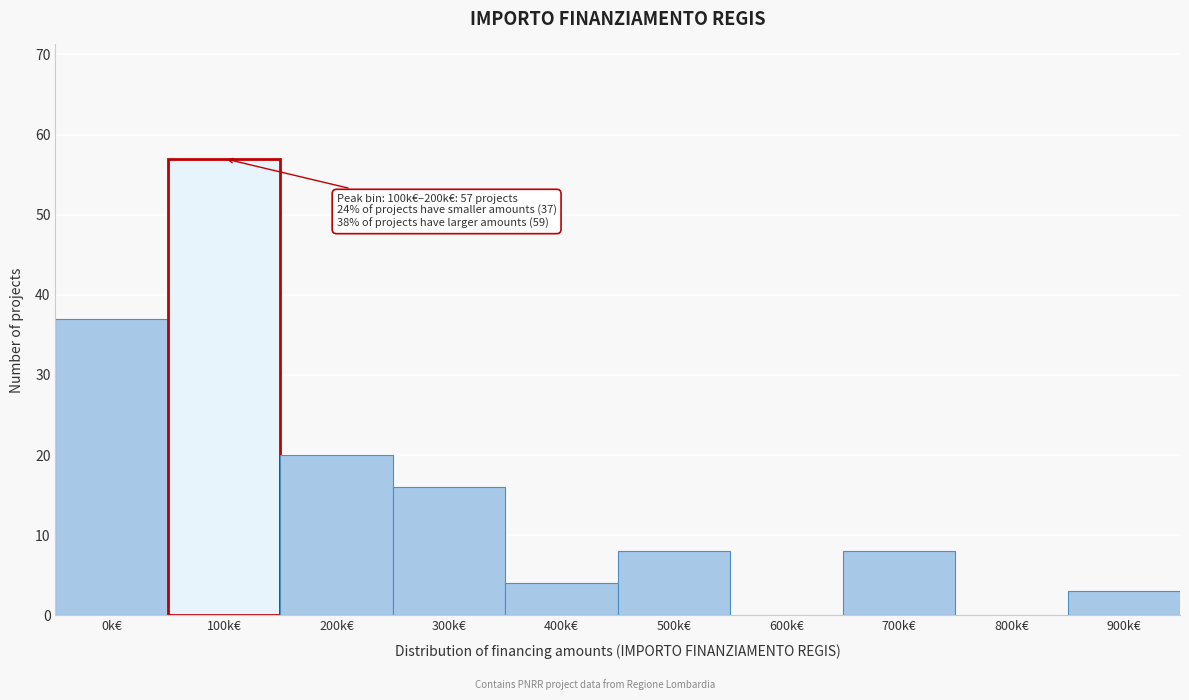

Reading left to right, list all the values displayed in this chart.

0k€=37	100k€=57	200k€=20	300k€=16	400k€=4	500k€=8	600k€=0	700k€=8	800k€=0	900k€=3